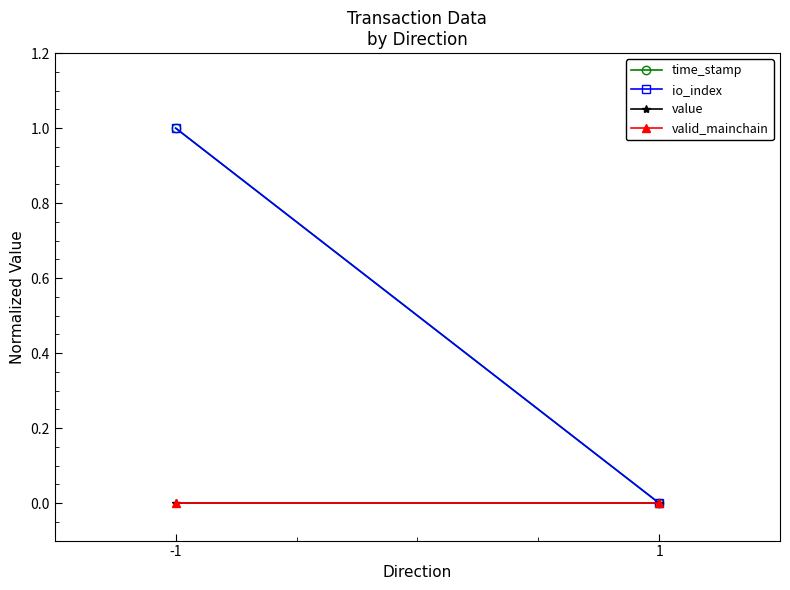

Count the number of data series in this chart.

4